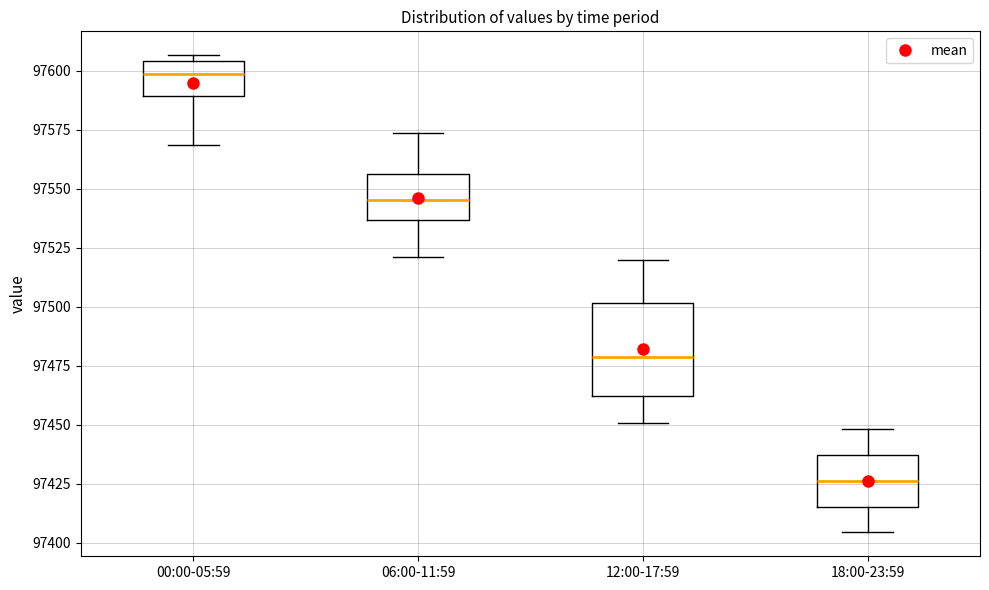

Where does the lower whisker of the box for 18:00-23:59 end on the y-axis? The values are not printed on the chart, so give them approximately, as read against the axis.

97405